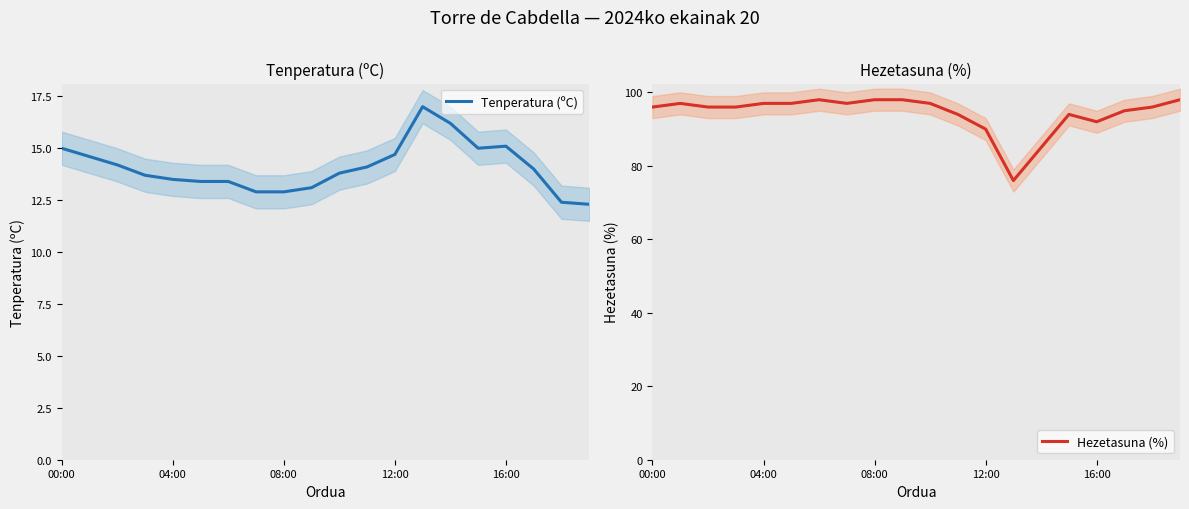

List the series in order of their overall mean, lowest first.

Tenperatura (ºC), Hezetasuna (%)